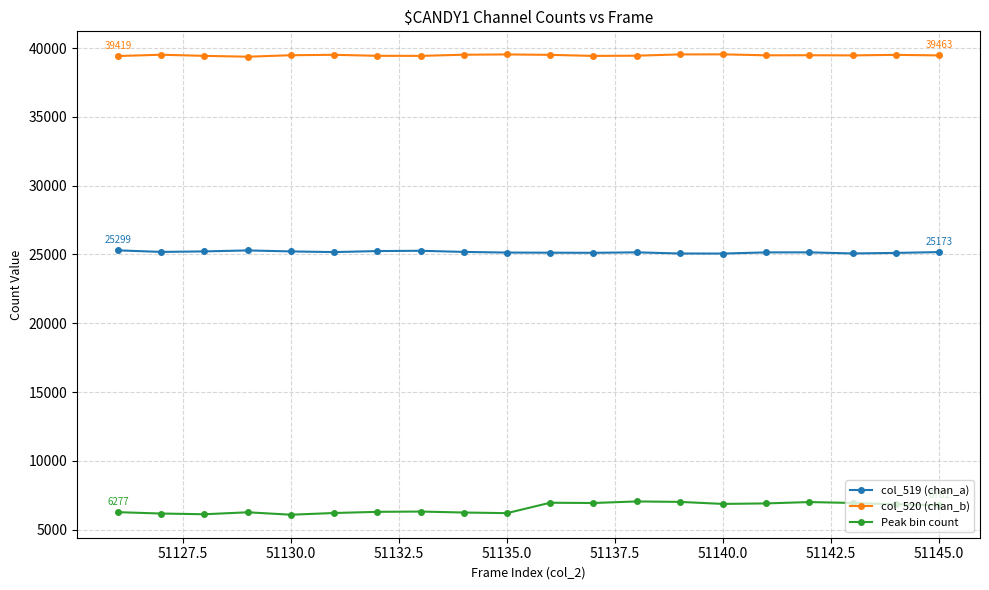

True or false: col_520 (chan_b) has more than 0 interior local peaks.

True